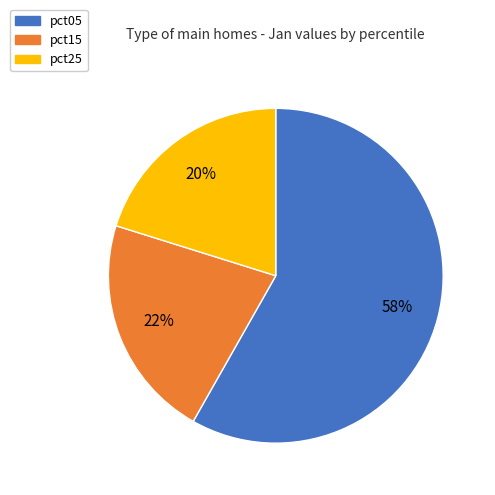

Count the number of slices in the pie.

3